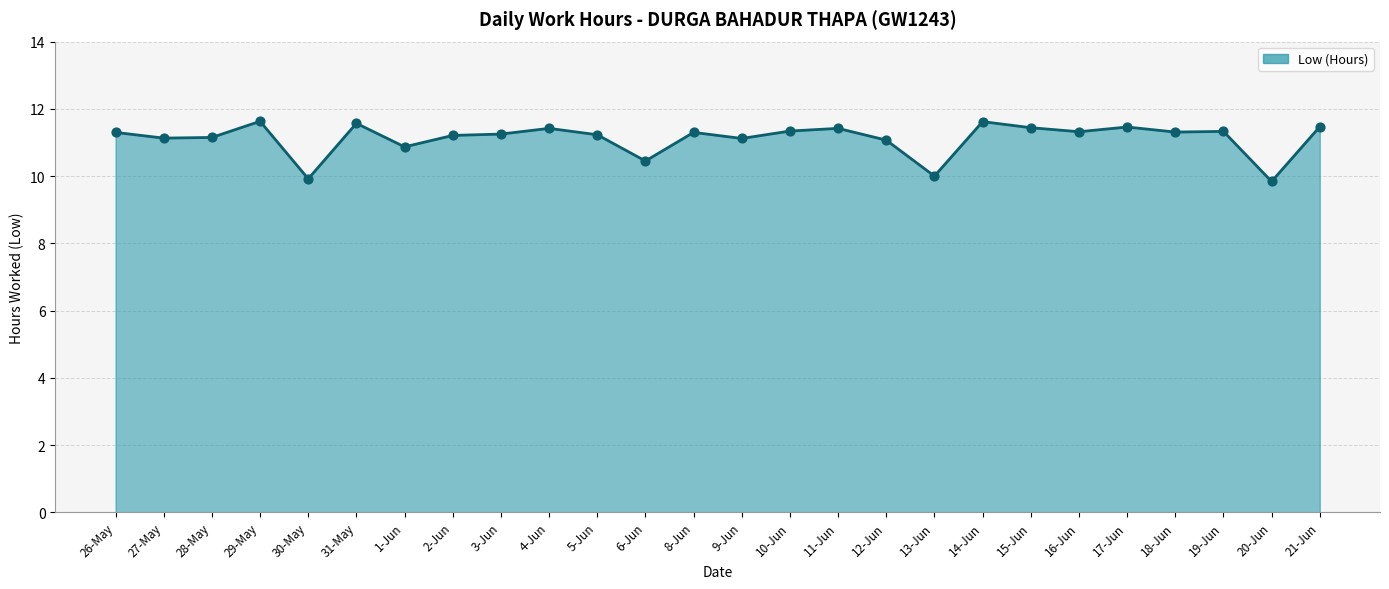

Between 4-Jun and 14-Jun, which is larger?

14-Jun